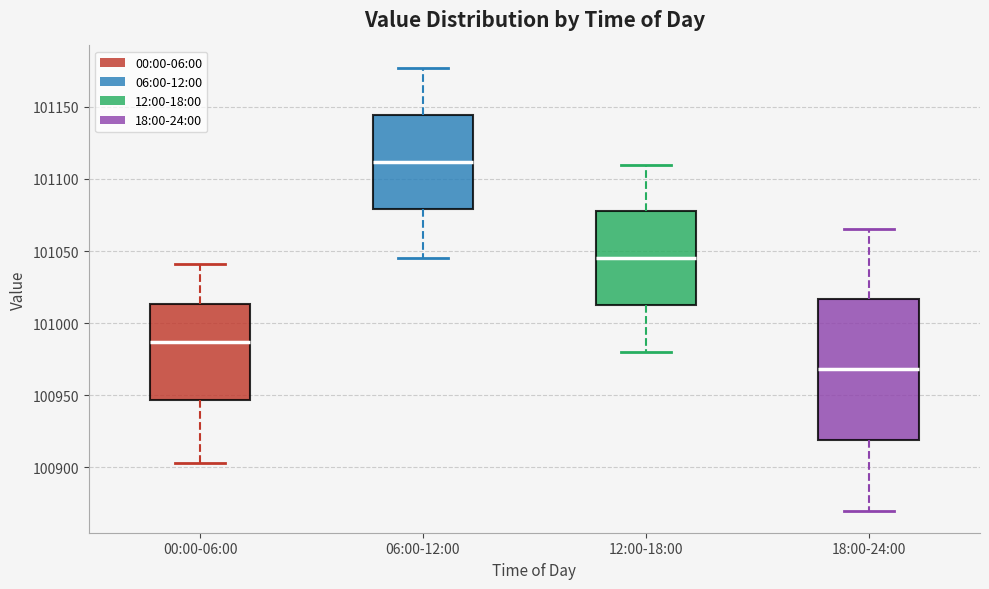

Where is the lower edge of the box for 18:00-24:00 on the y-axis? The values are not printed on the chart, so give them approximately, as read against the axis.

100920